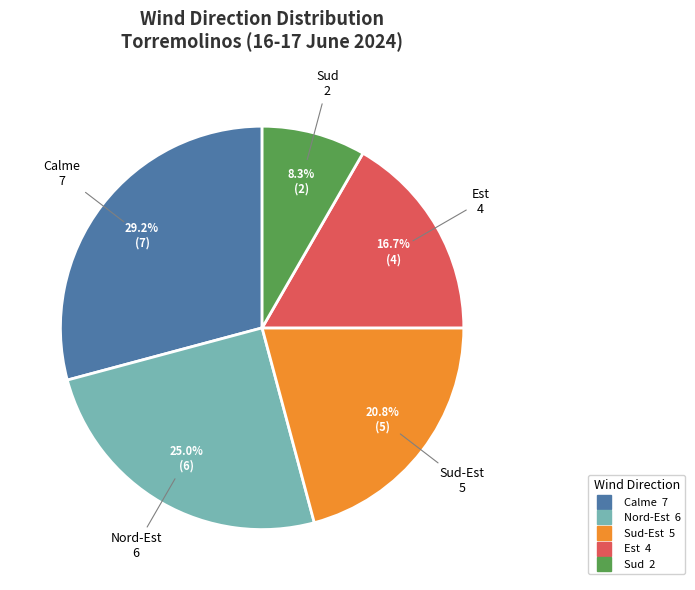

Is there any slice that represents more than half of the pie?

No